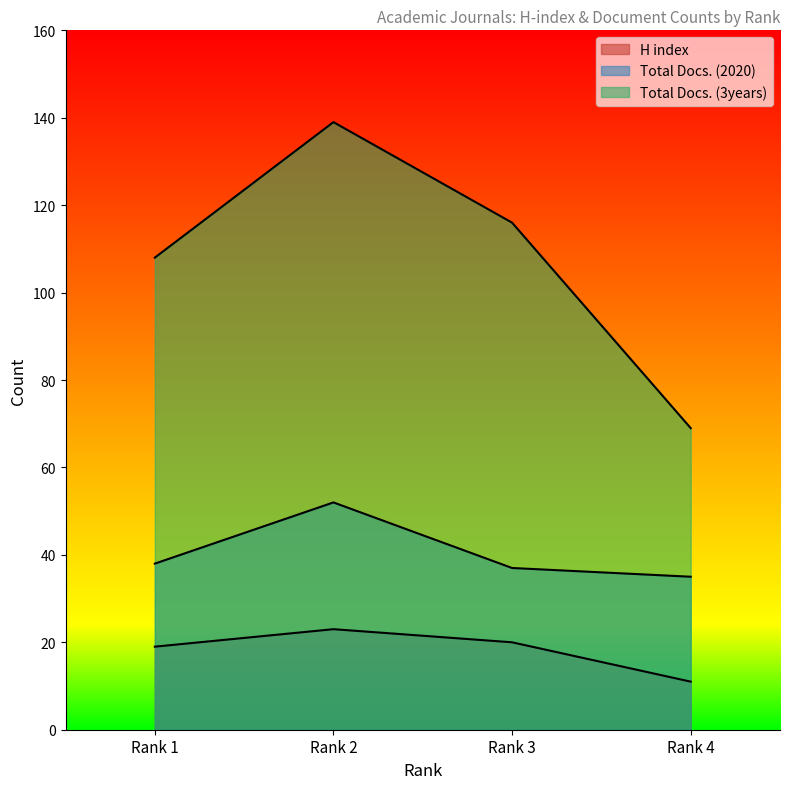

Reading left to right, transcribe all the data shown in this chart.

H index: Rank 1=19	Rank 2=23	Rank 3=20	Rank 4=11
Total Docs. (2020): Rank 1=38	Rank 2=52	Rank 3=37	Rank 4=35
Total Docs. (3years): Rank 1=108	Rank 2=139	Rank 3=116	Rank 4=69